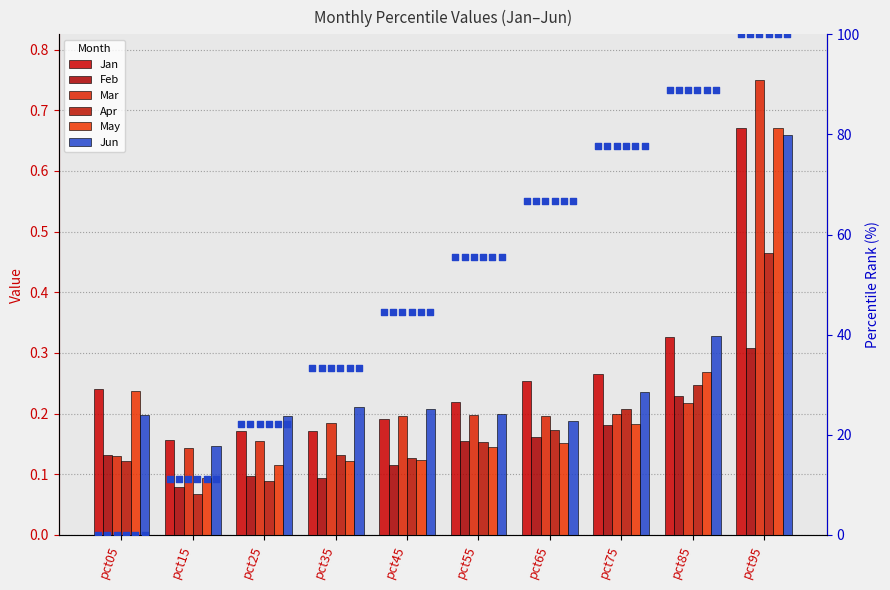

Which series has the largest total across all categories?

Jan